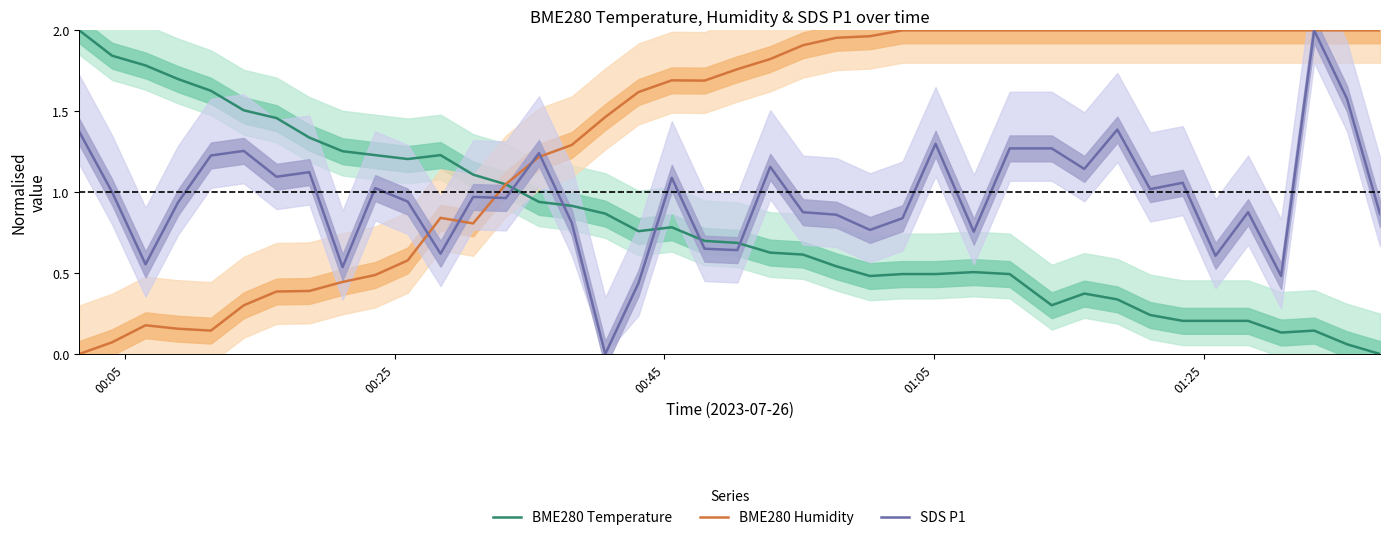

List the series in order of their overall mean, lowest first.

BME280 Temperature, SDS P1, BME280 Humidity